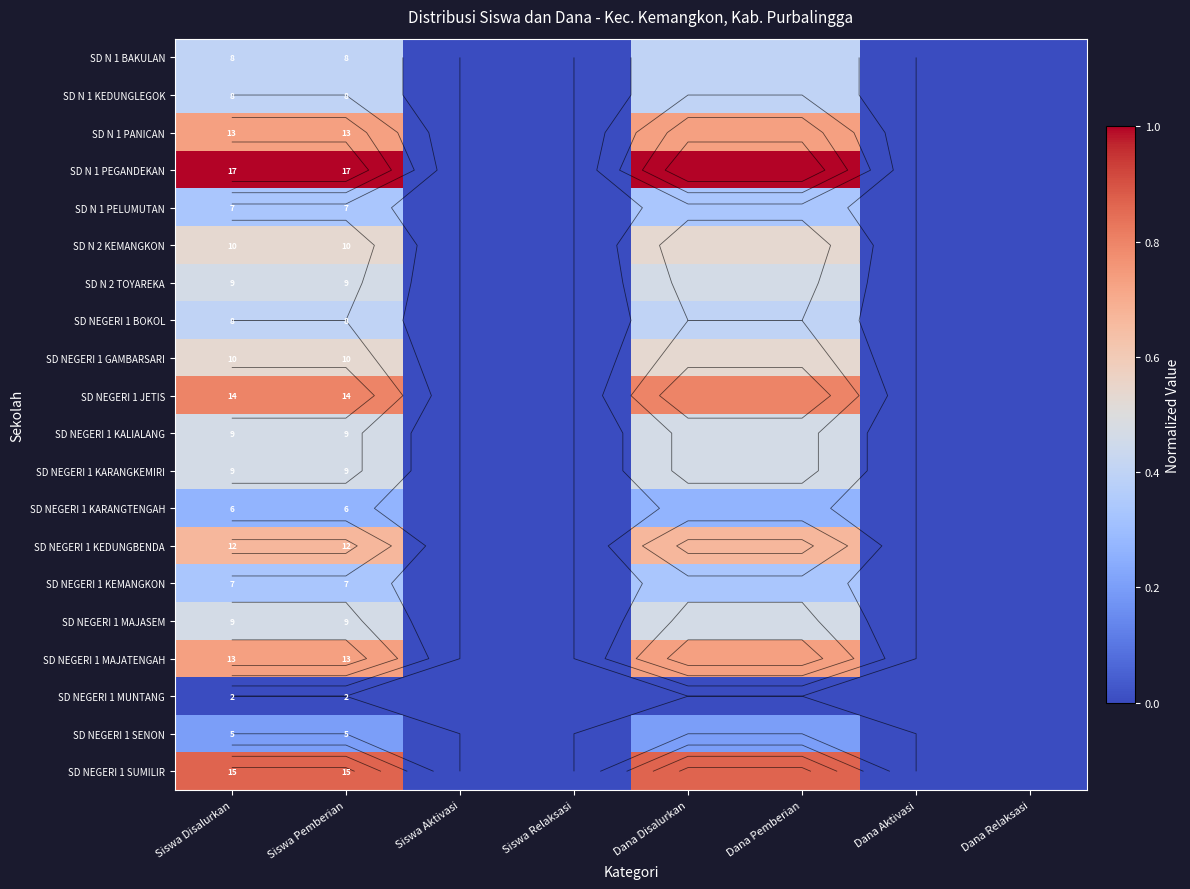

True or false: SD N 2 TOYAREKA has a value of -0.3 at Siswa Relaksasi.

False